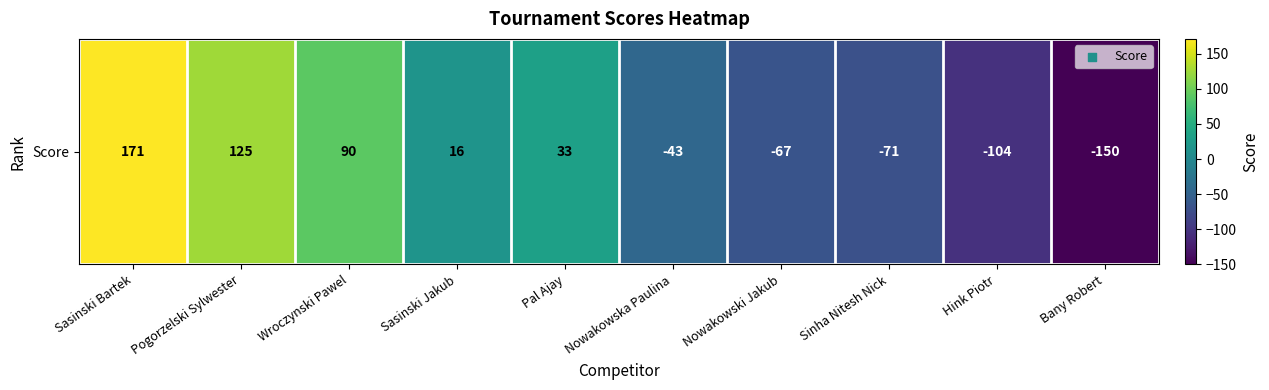

What is the difference between the second highest and second lowest values?

229